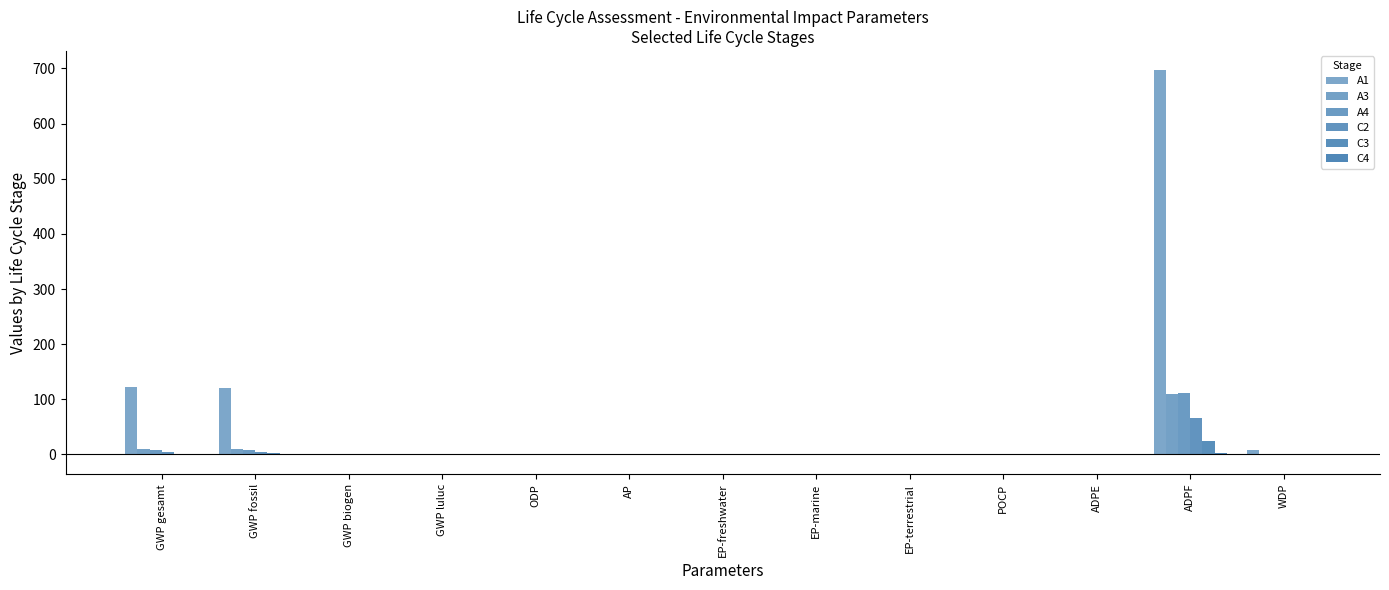

List the series in order of their peak value, highest first.

A1, A4, A3, C2, C3, C4